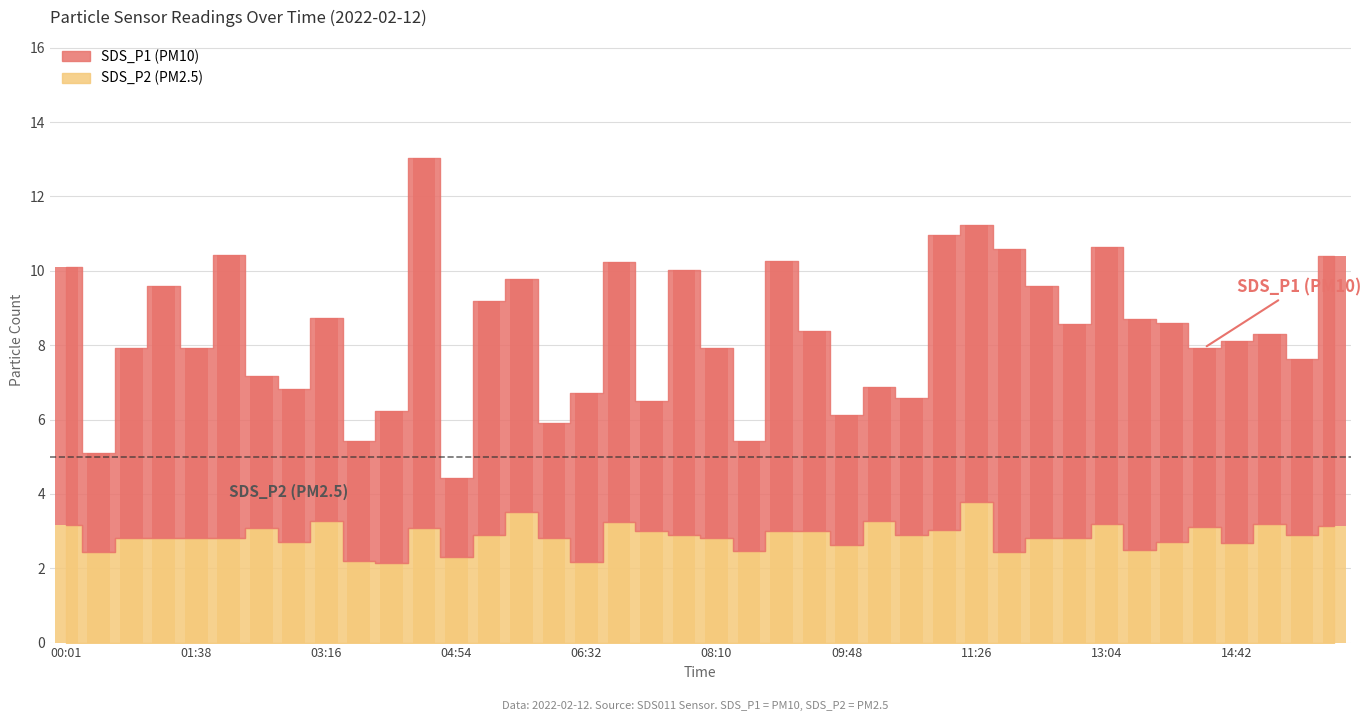

What is the difference between the SDS_P2 values at 03:16 and 06:08?

0.5